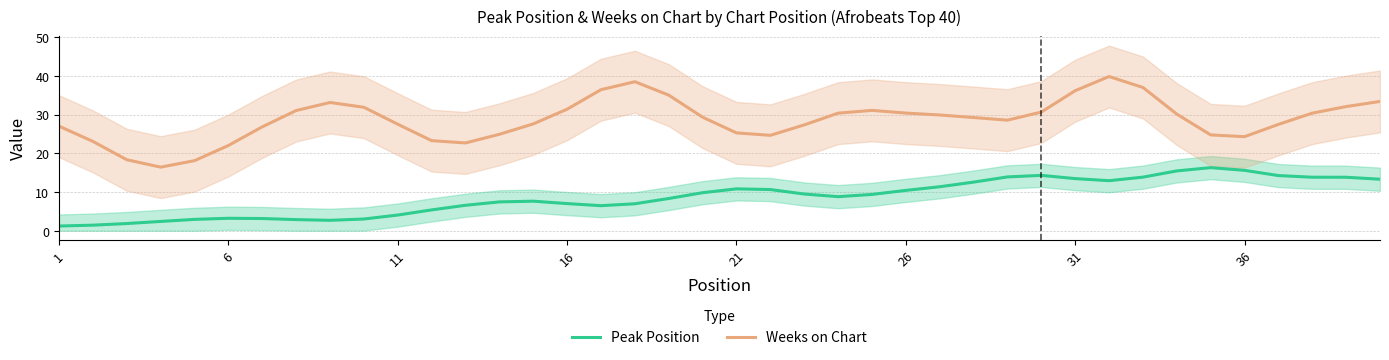

True or false: Weeks on Chart and Peak Position cross at least once.

False